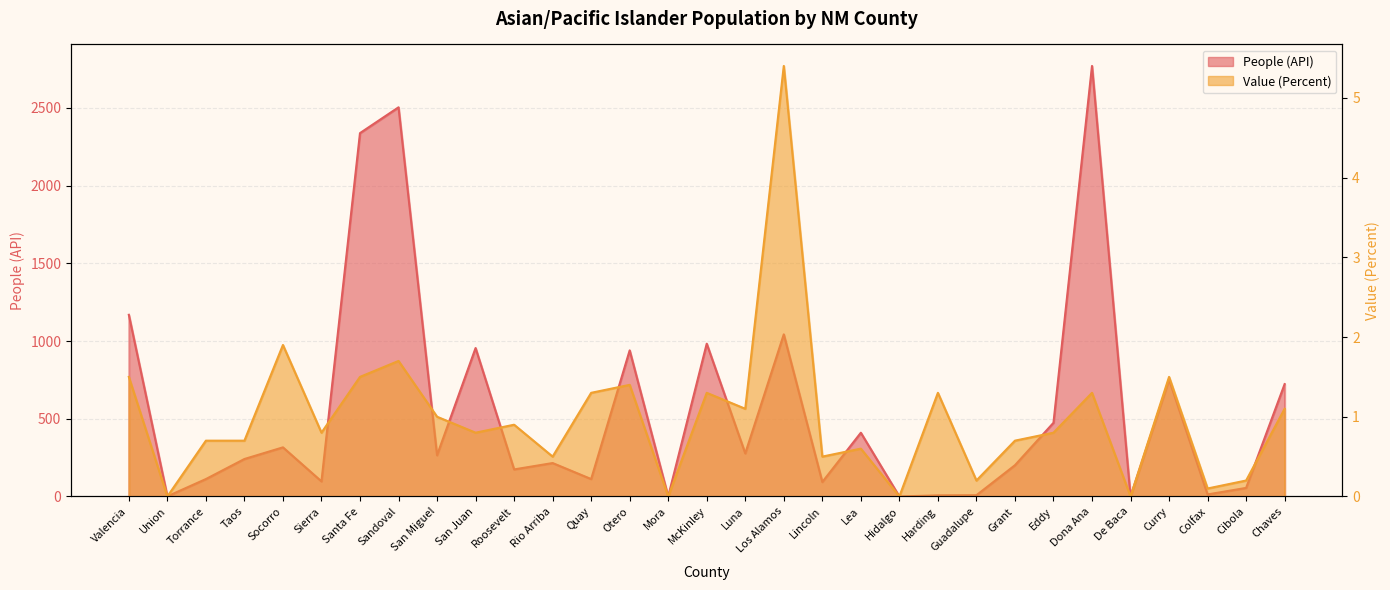

What is the difference between the second highest and minimum values in the Value (Percent) series?

1.9